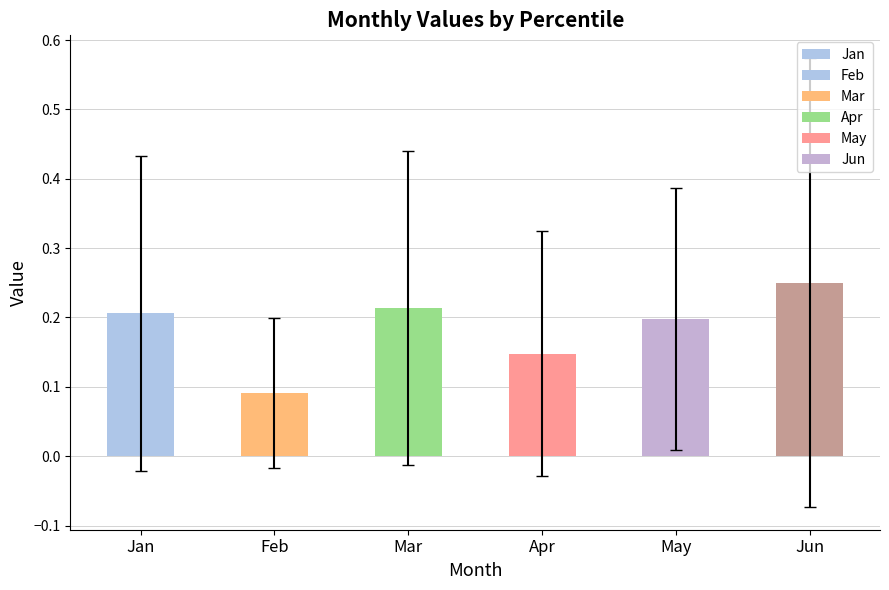

How many values are between 0 and 1?

6